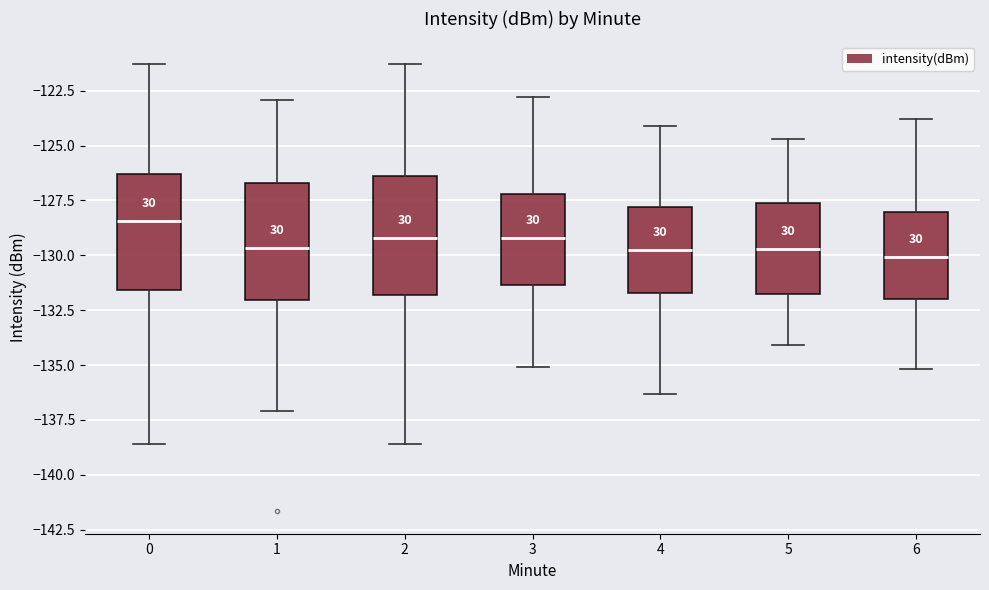

Where is the upper edge of the box at x = 3 on the y-axis? The values are not printed on the chart, so give them approximately, as read against the axis.

-127.0